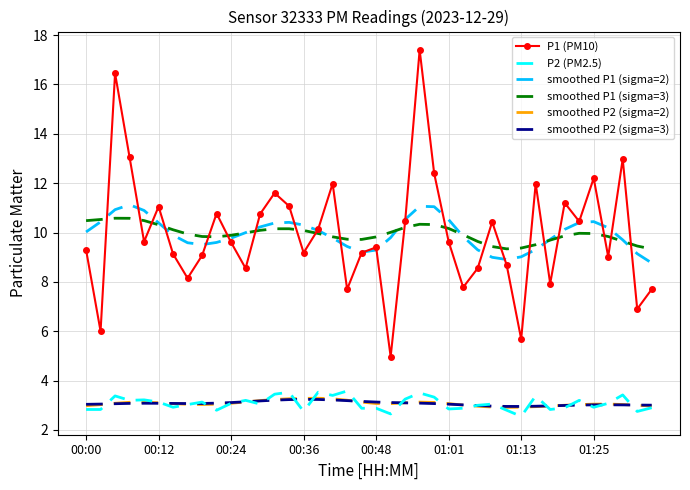

What is the greatest value displayed?

17.4